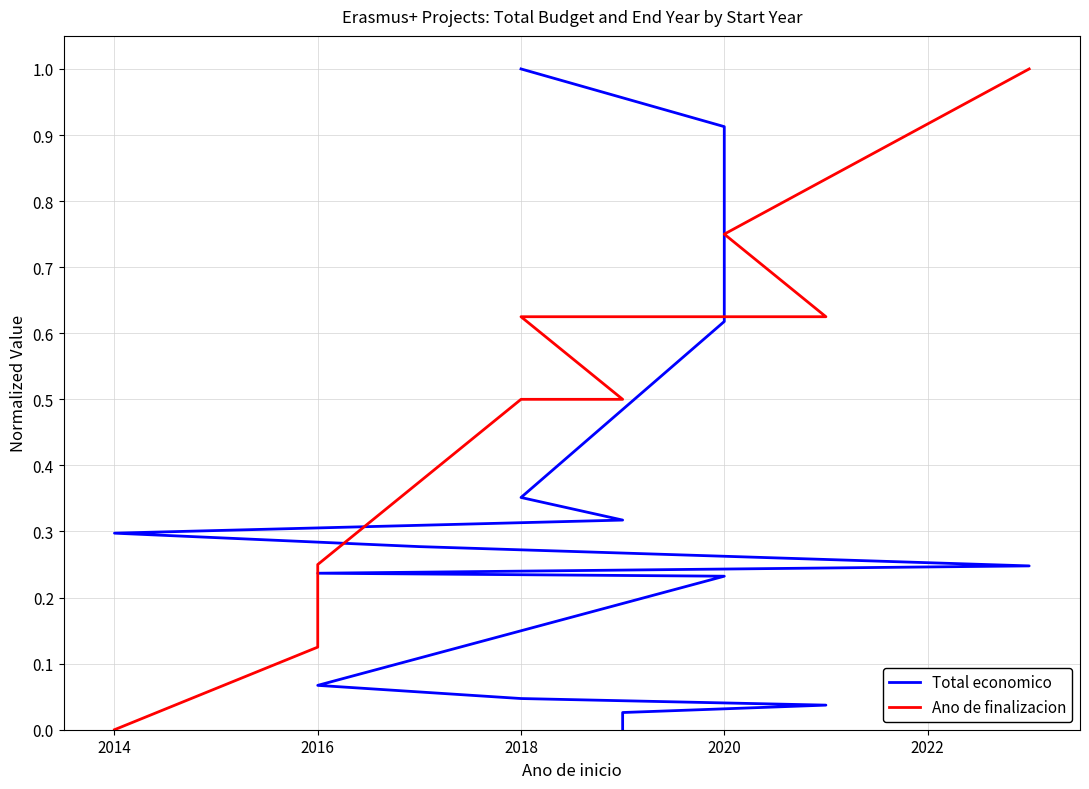

Rank the series by their maximum value, from lowest to highest.

Total economico, Ano de finalizacion